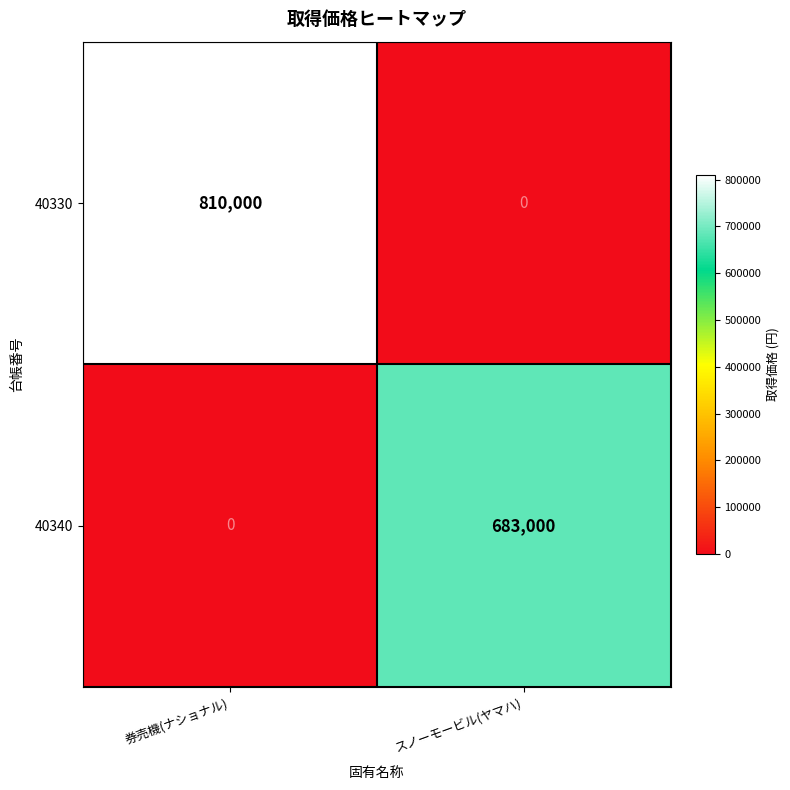

What value does the 40330 series have at 券売機(ナショナル), to the nearest 10?

810000